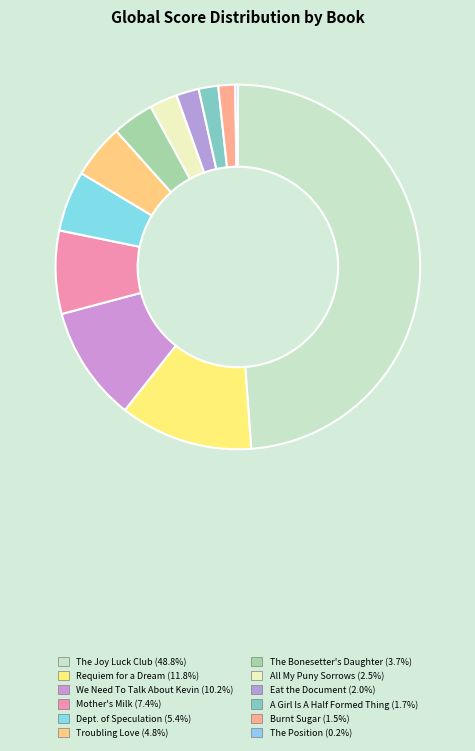

What is the total percentage of The Joy Luck Club and A Girl Is A Half Formed Thing?

50.6%